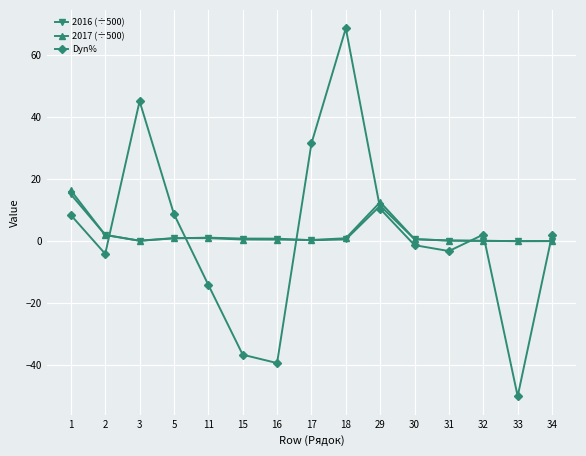

What are all the series names shown in the legend?

2016 (÷500), 2017 (÷500), Dyn%